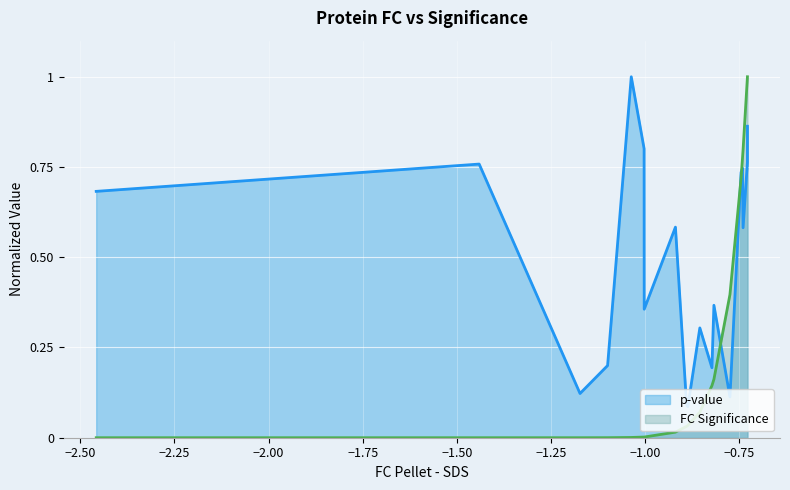

True or false: p-value and FC Significance intersect in this chart.

True